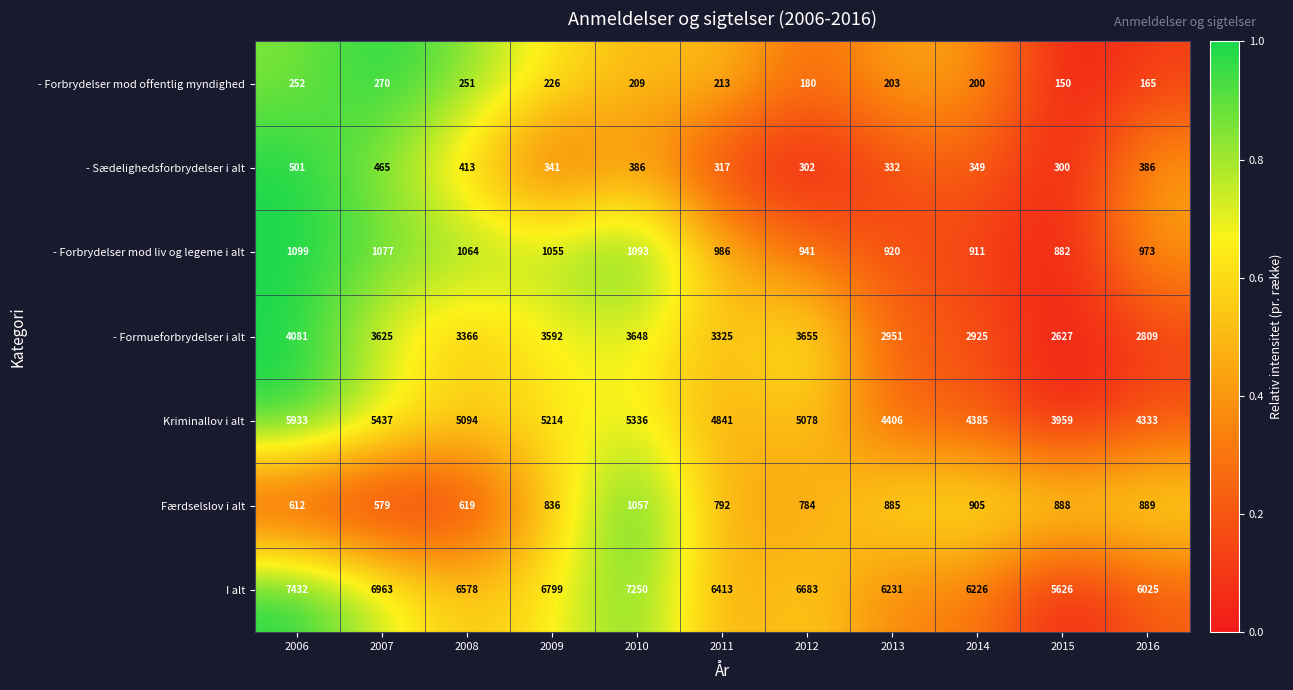

At how many categories does at least one series exceed 4381?

11